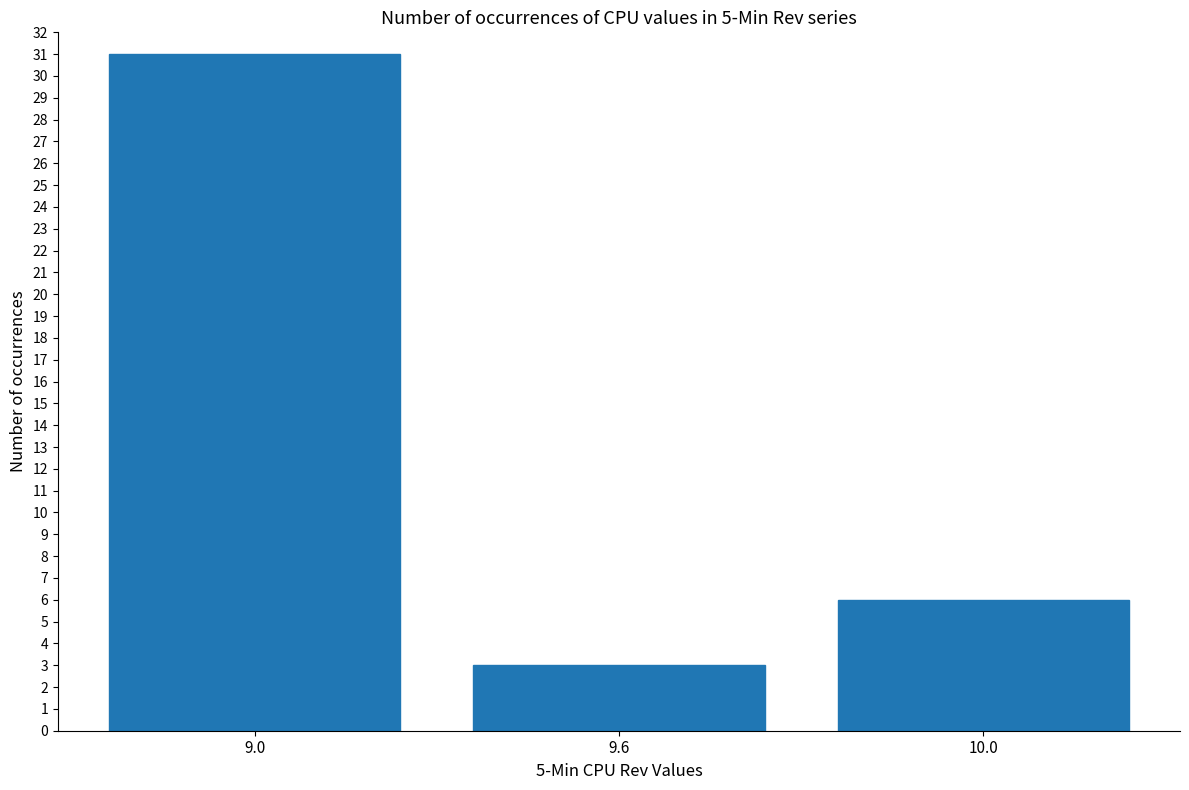

What is the difference between the maximum and minimum values?

28